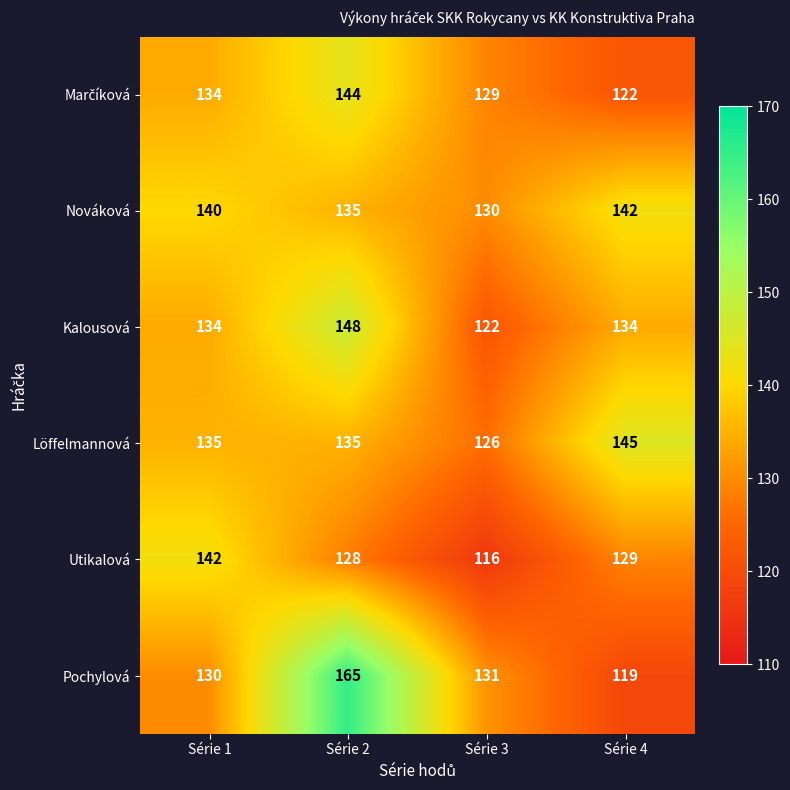

What is the difference between the maximum and minimum values in the Pochylová series?

46